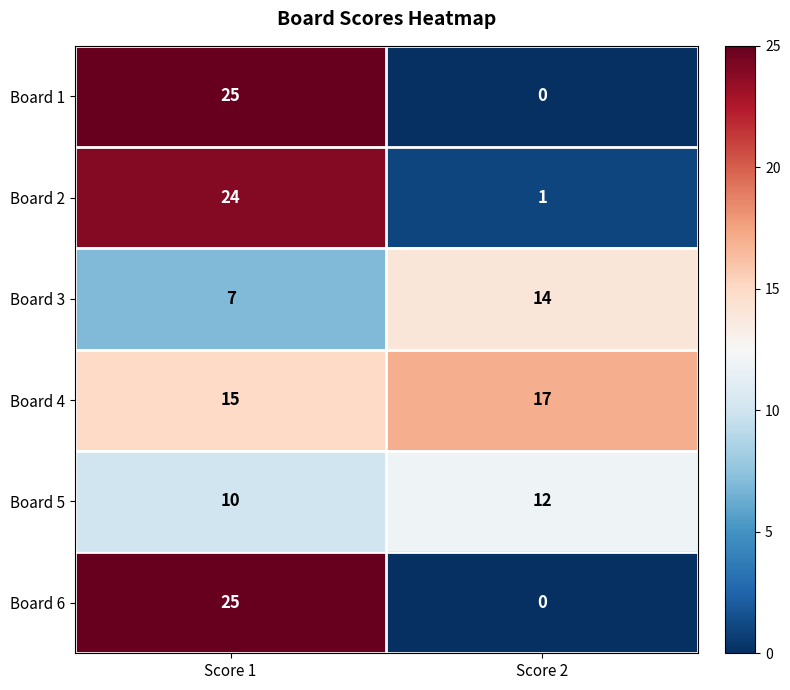

The value of Board 1 at Score 1 is 25. True or false?

True